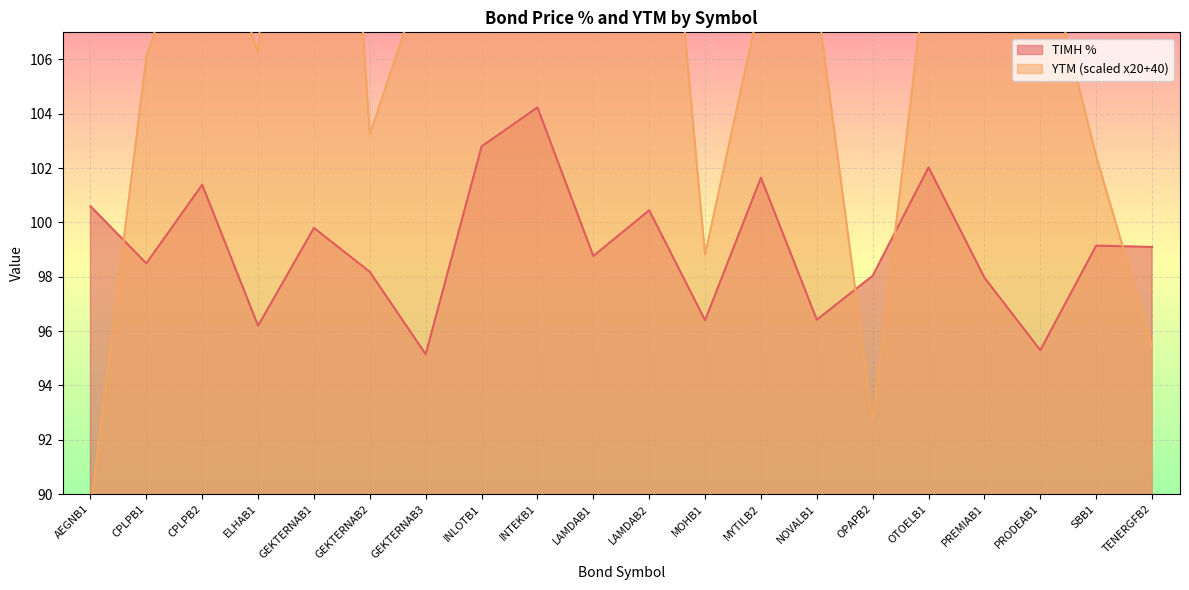

How many intersections are there between YTM and ΤΙΜΗ %?

4